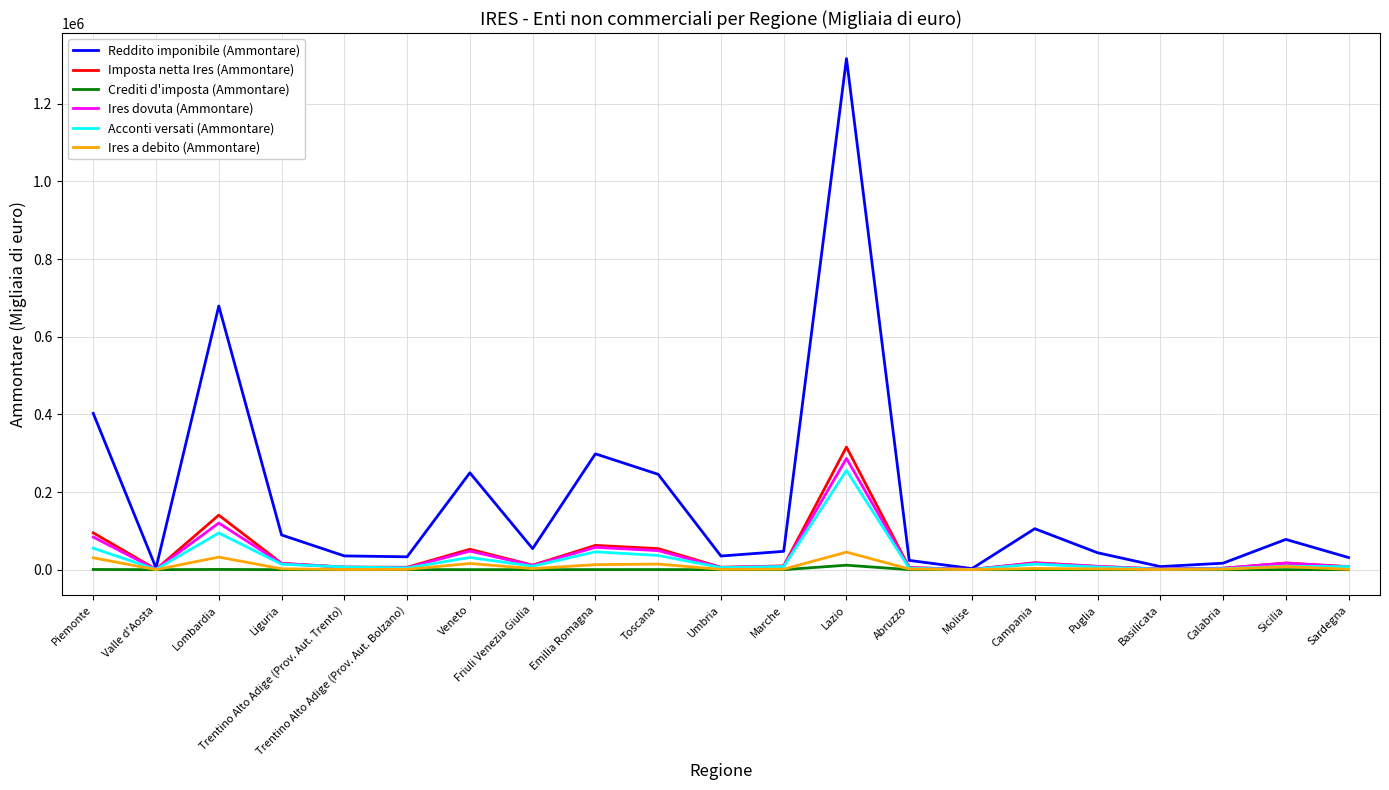

What are all the series names shown in the legend?

Reddito imponibile (Ammontare), Imposta netta Ires (Ammontare), Crediti d'imposta (Ammontare), Ires dovuta (Ammontare), Acconti versati (Ammontare), Ires a debito (Ammontare)